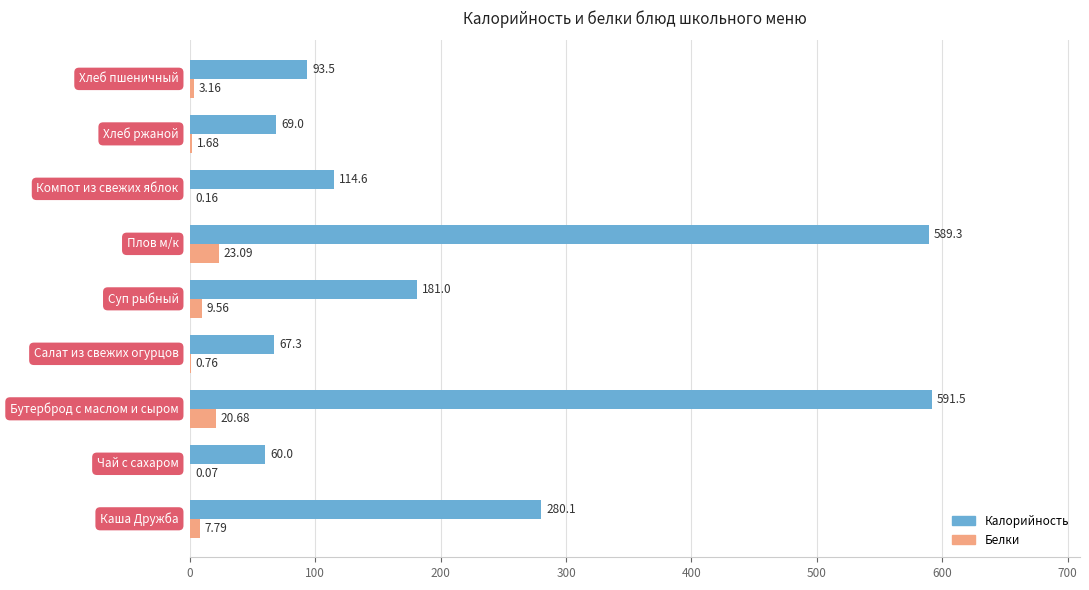

What is the sum of all Калорийность values?

2046.2